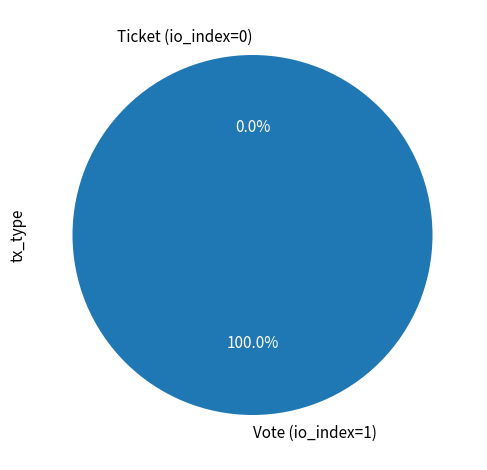

Between Vote (io_index=1) and Ticket (io_index=0), which is larger?

Vote (io_index=1)